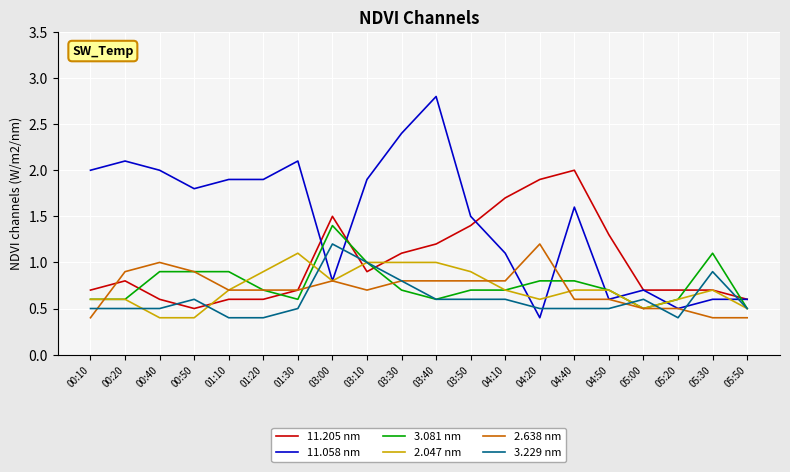

At which label does 2.638 nm reach its peak?

04:20